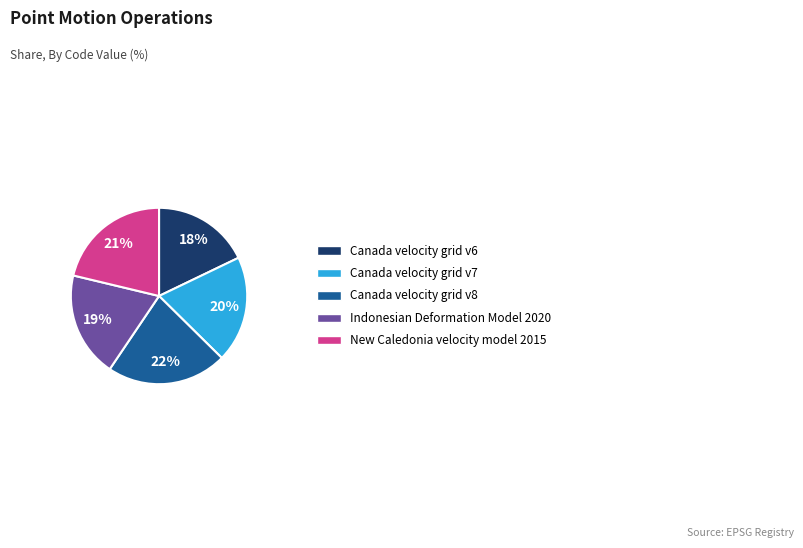

Which has a higher value, Indonesian Deformation Model 2020 or Canada velocity grid v6?

Indonesian Deformation Model 2020